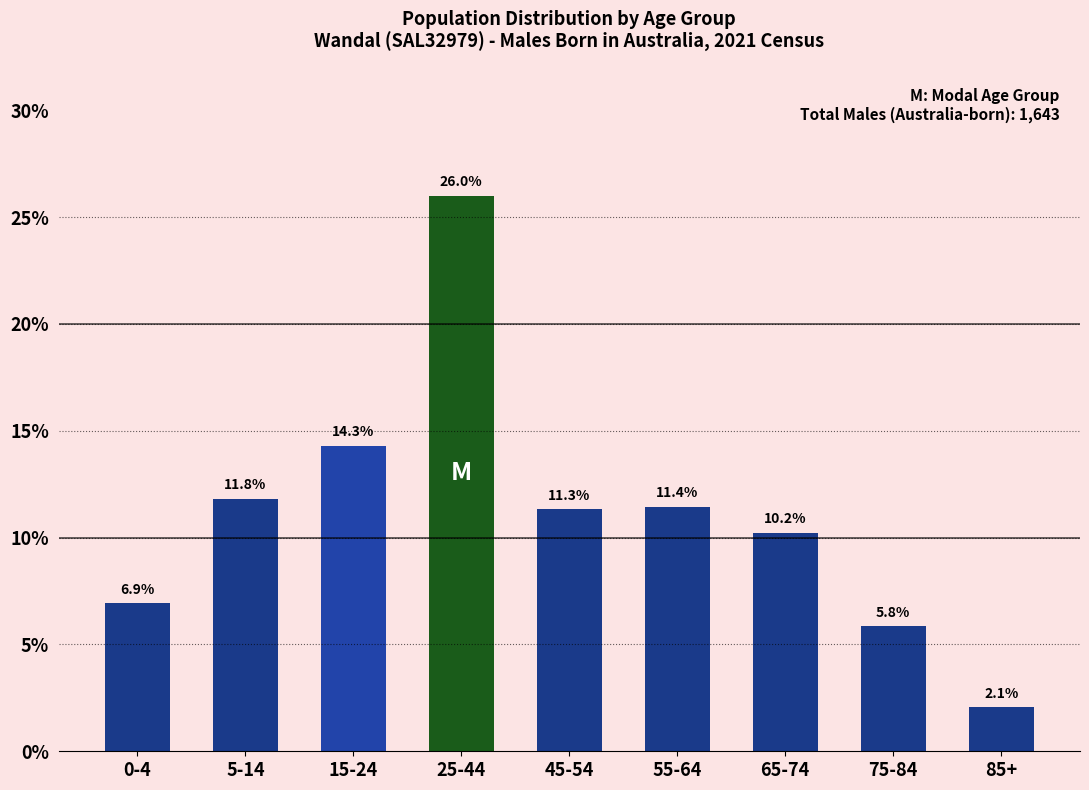

Reading right to left, transcribe all the data shown in this chart.

85+=2.1	75-84=5.8	65-74=10.2	55-64=11.4	45-54=11.3	25-44=26.0	15-24=14.3	5-14=11.8	0-4=6.9